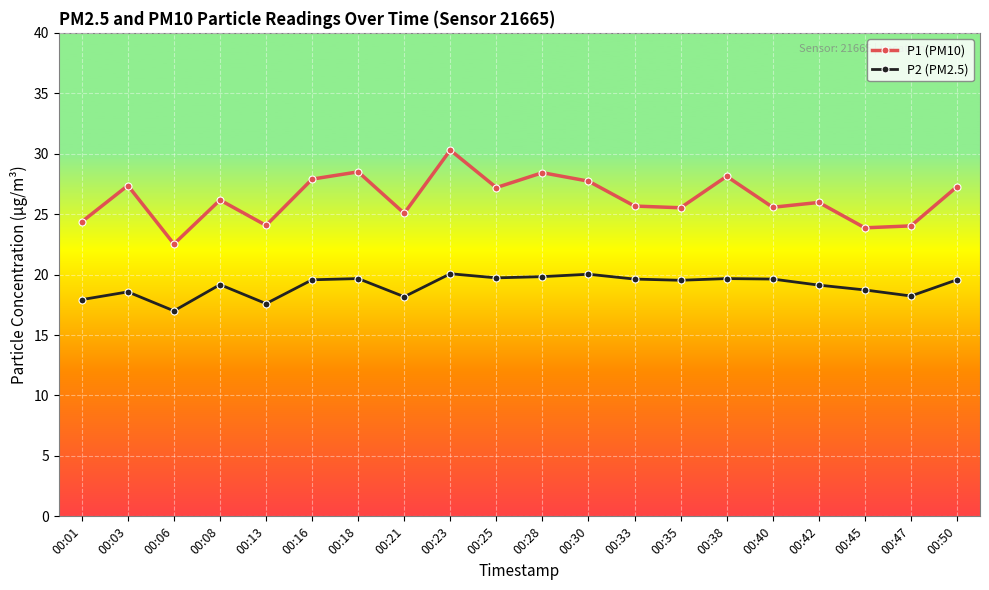

True or false: P2 (PM2.5) has more than 0 points higher than both neighbors.

True